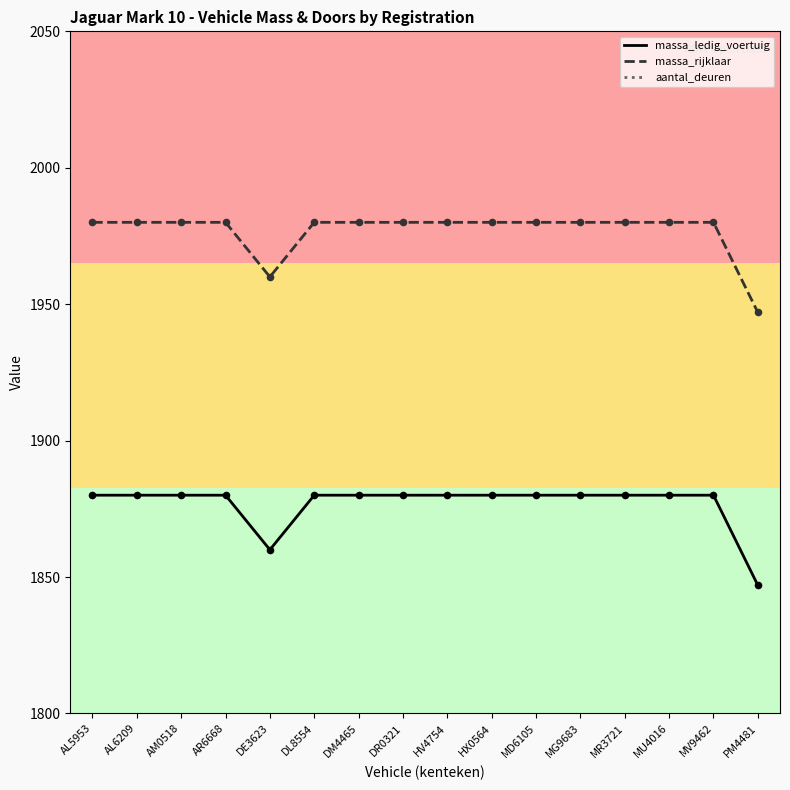

At how many categories does at least one series exceed 1531?

16